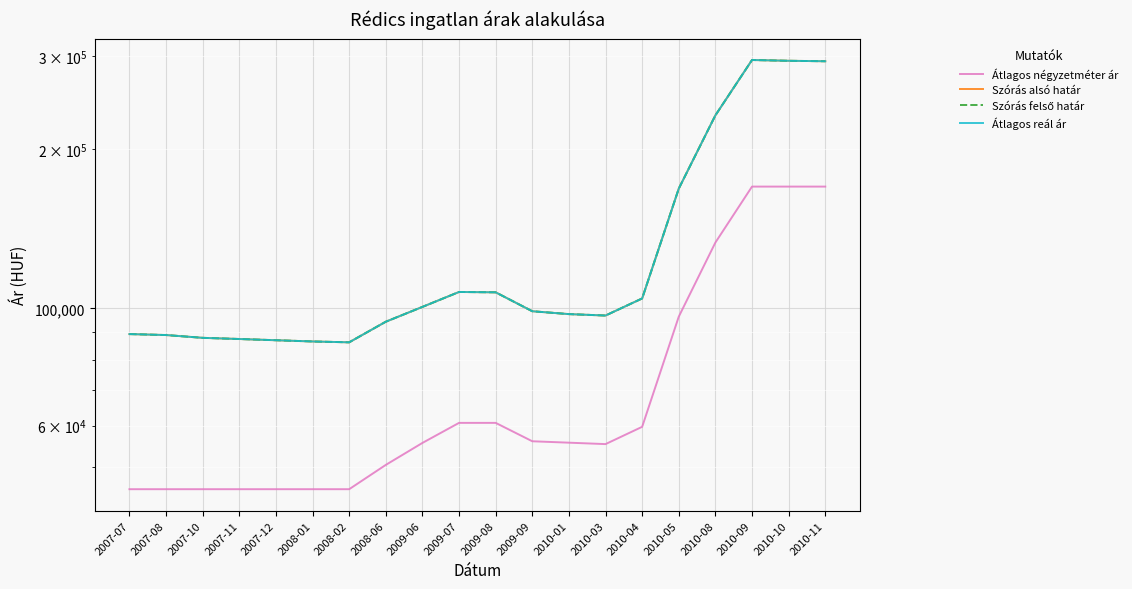

What is the sum of the Szórás alsó határ values at 2007-10 and 2010-09?

383118